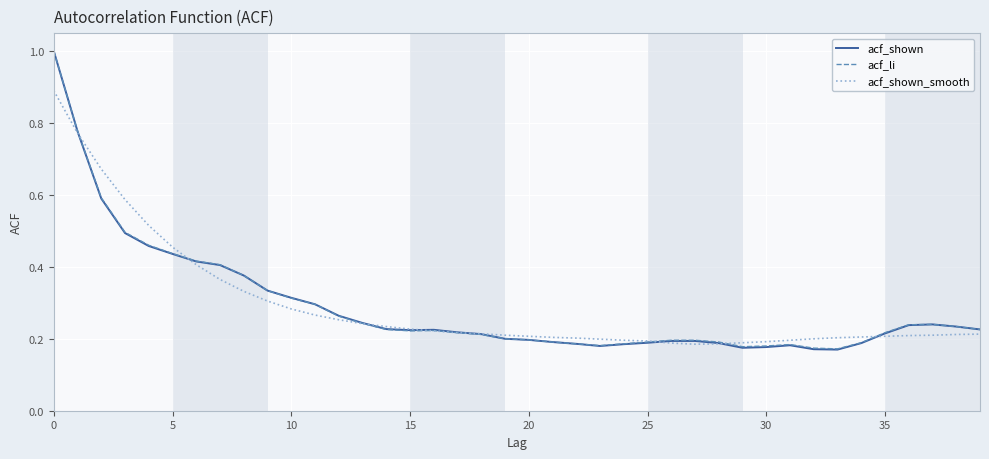

What is the highest value of the acf_shown_smooth series?

0.9